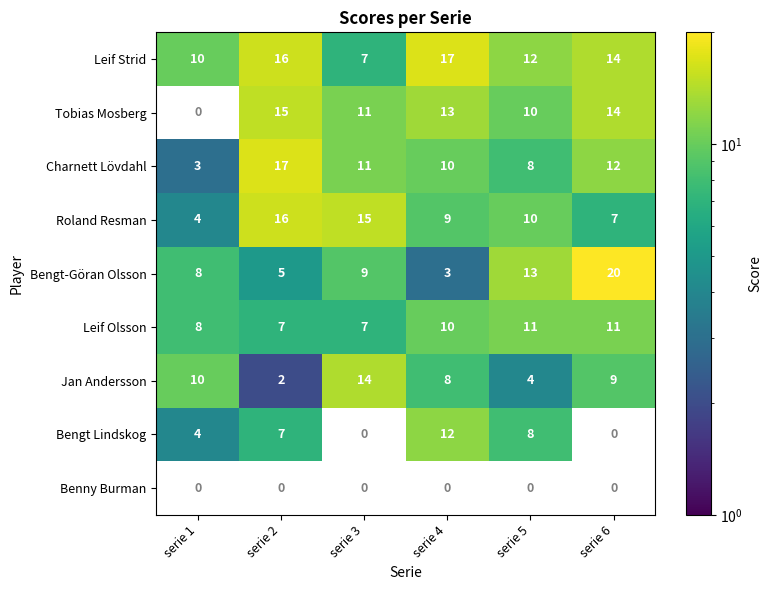

How many data points does each series have?

6